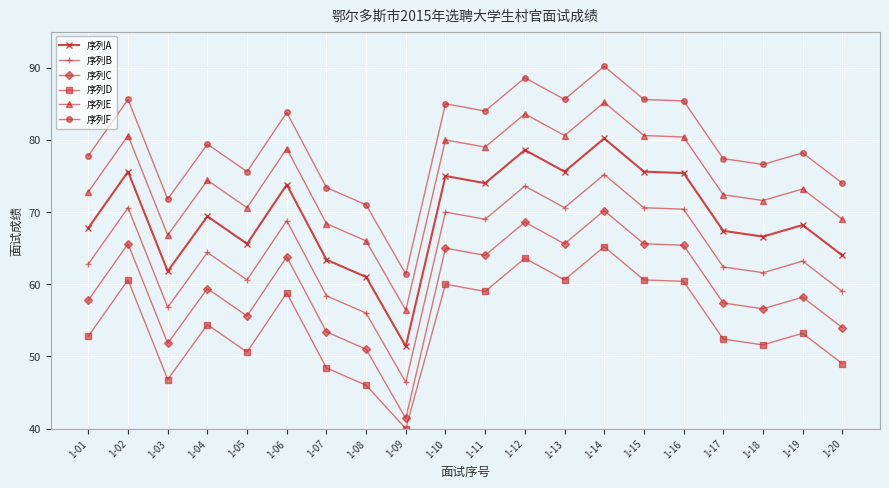

Is it true that 序列C equals 64.0 at 1-11?

True